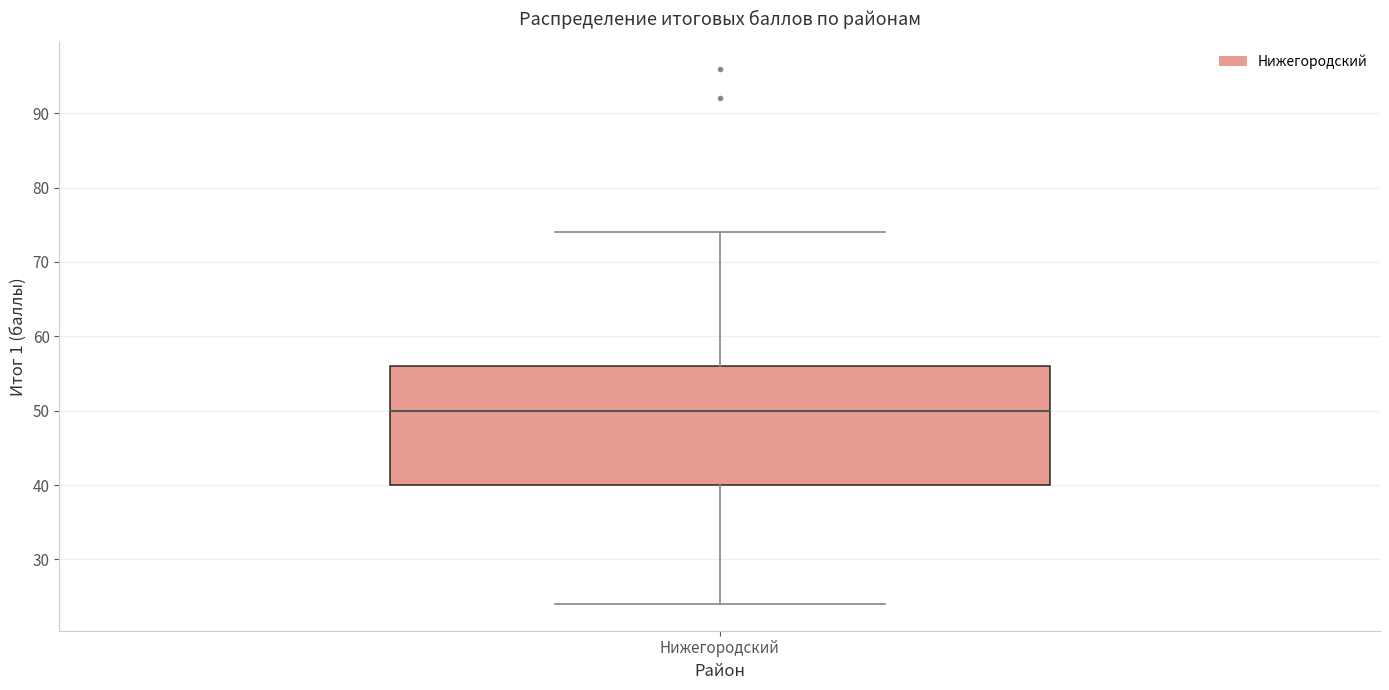

Transcribe this box plot: give where the median line is, the range the box spans, and where the two whiskers end, as read against the y-axis. The values are not printed on the chart, so give them approximately, as read against the axis.

median 50, box 40 to 56, whiskers 24 to 74